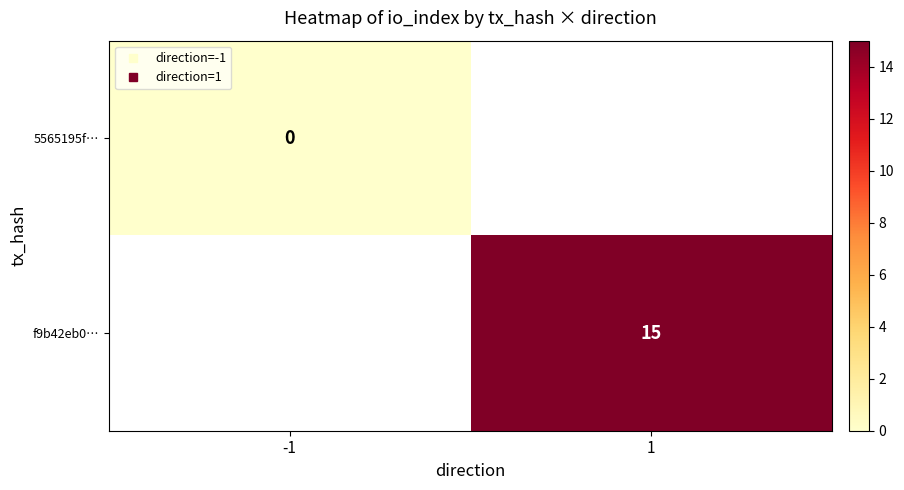

At which label does 5565195f… reach its minimum?

-1